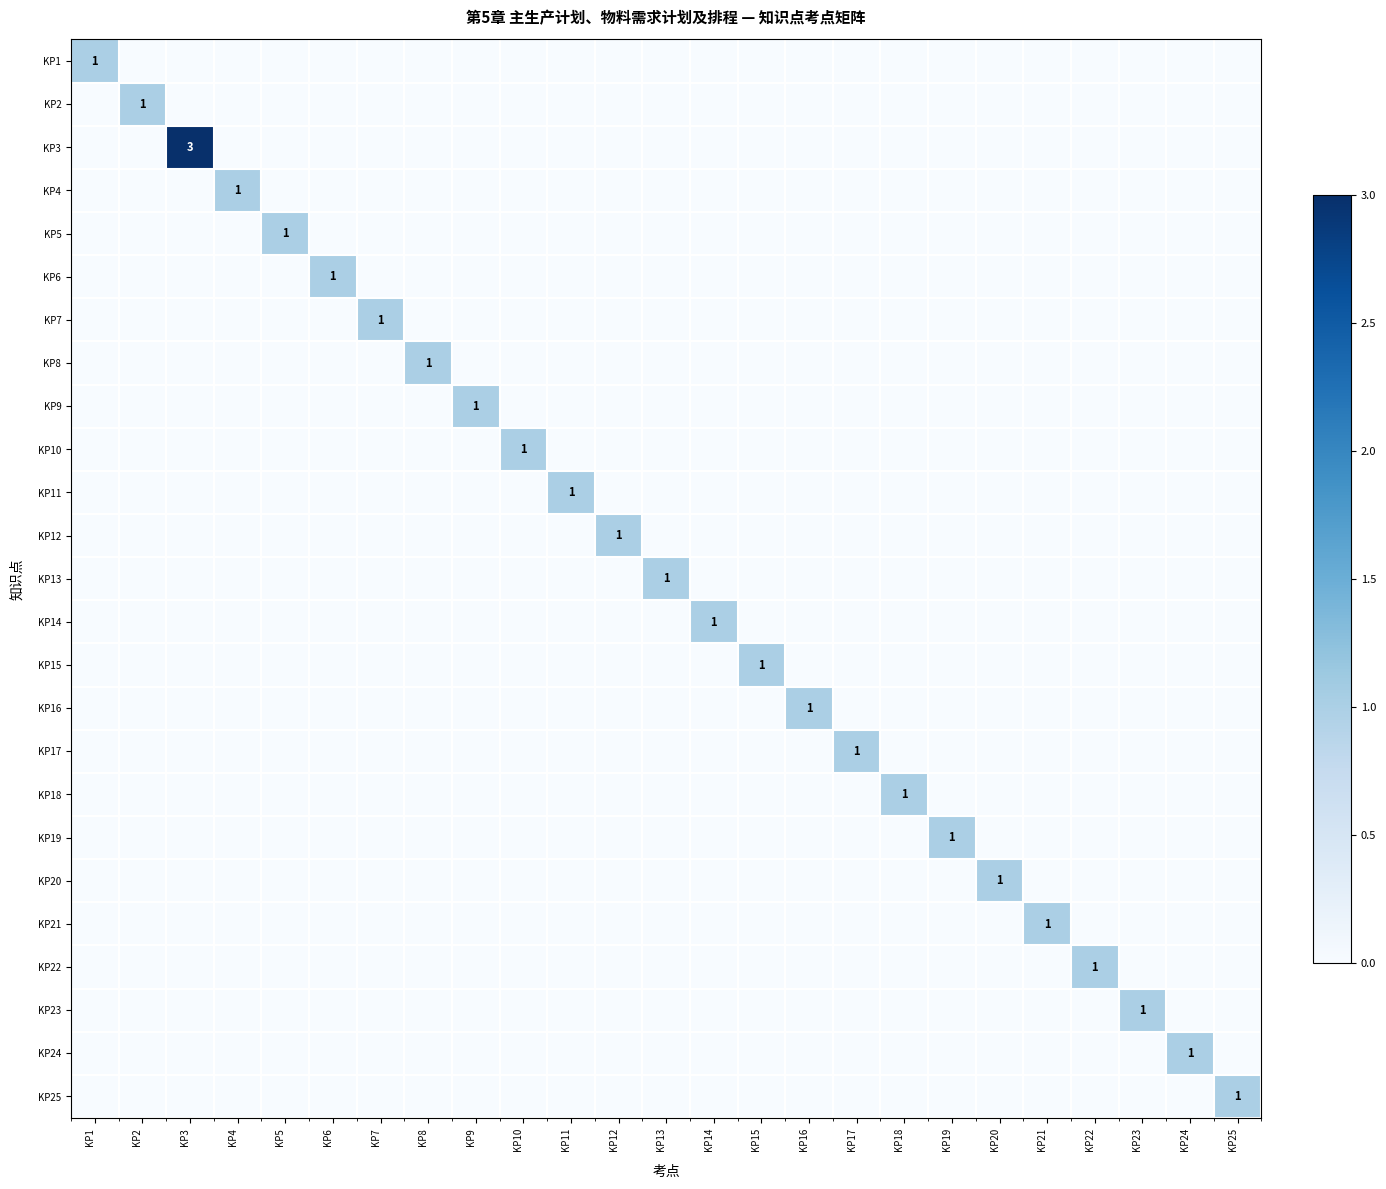

At which category is the sum across all series the highest?

KP3